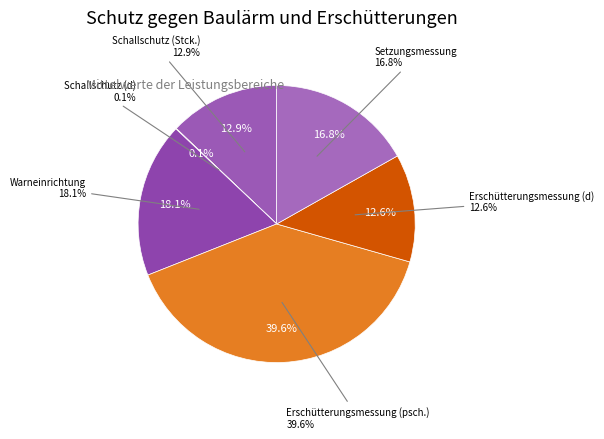

Which slice is the largest?

Erschütterungsmessung (psch.)